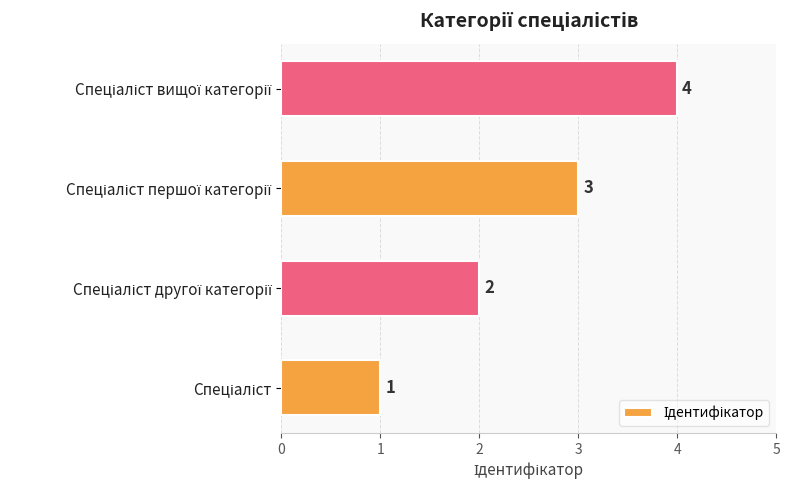

What is the maximum value shown in the chart?

4